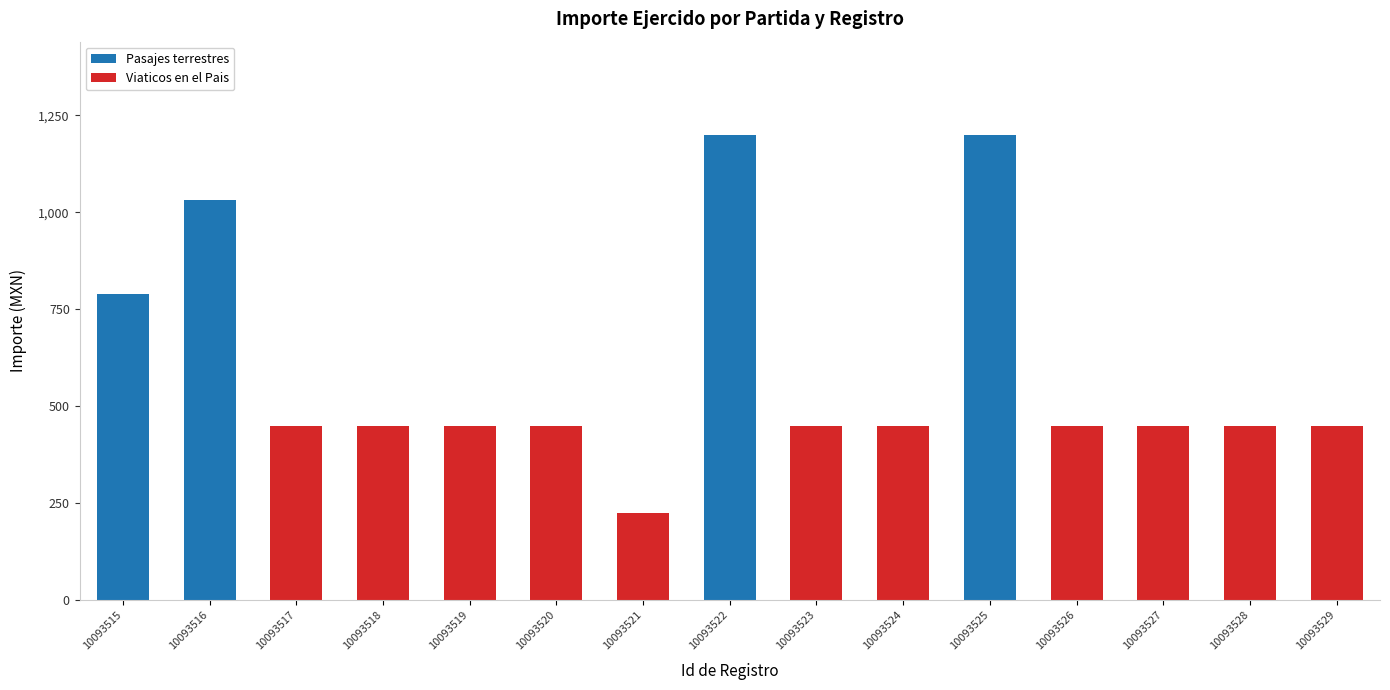

True or false: Pasajes terrestres has a value of 1493 at 10093516.

False